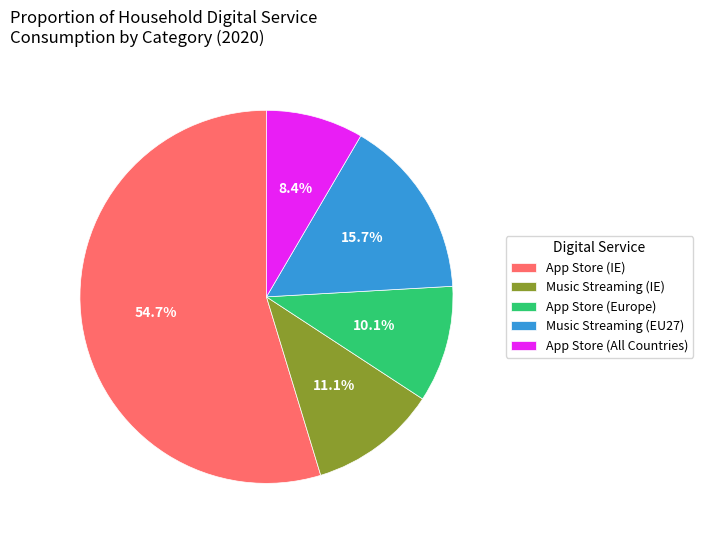

What is the majority slice?

App Store (IE)